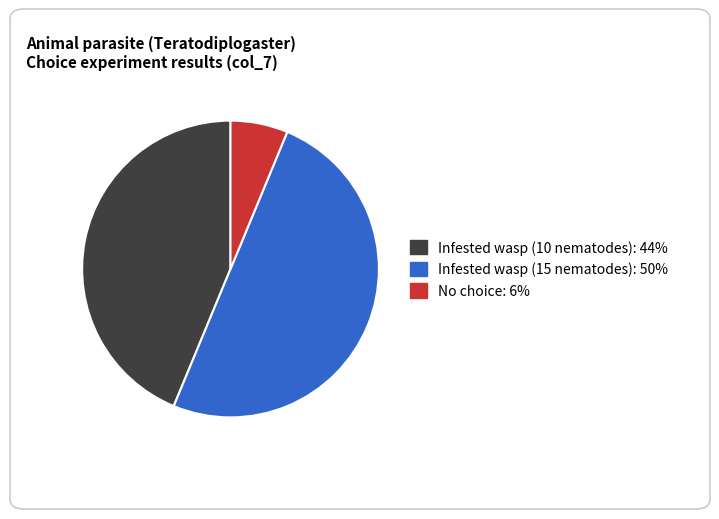

True or false: Infested wasp (10 nematodes) accounts for 44% of the total.

True